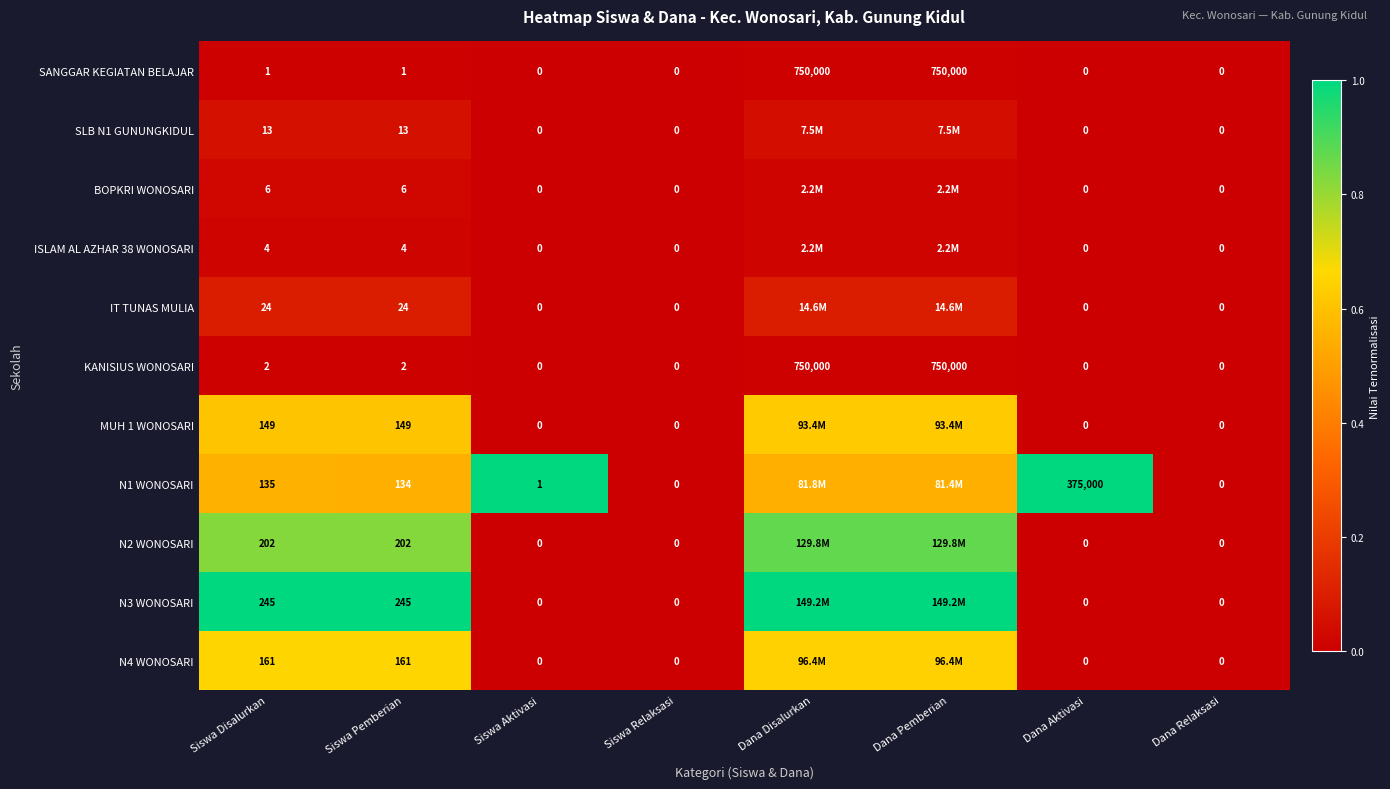

Is the value of N3 WONOSARI at Dana Relaksasi greater than the value of KANISIUS WONOSARI at Siswa Disalurkan?

No